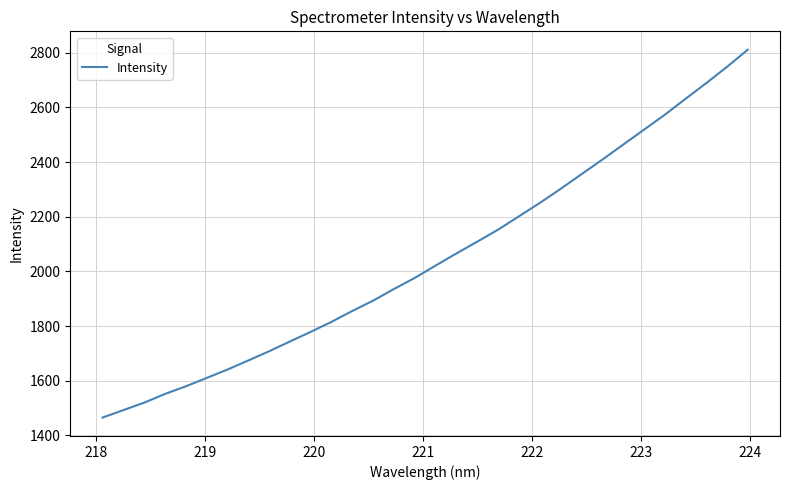

What is the maximum value shown in the chart?

2810.9